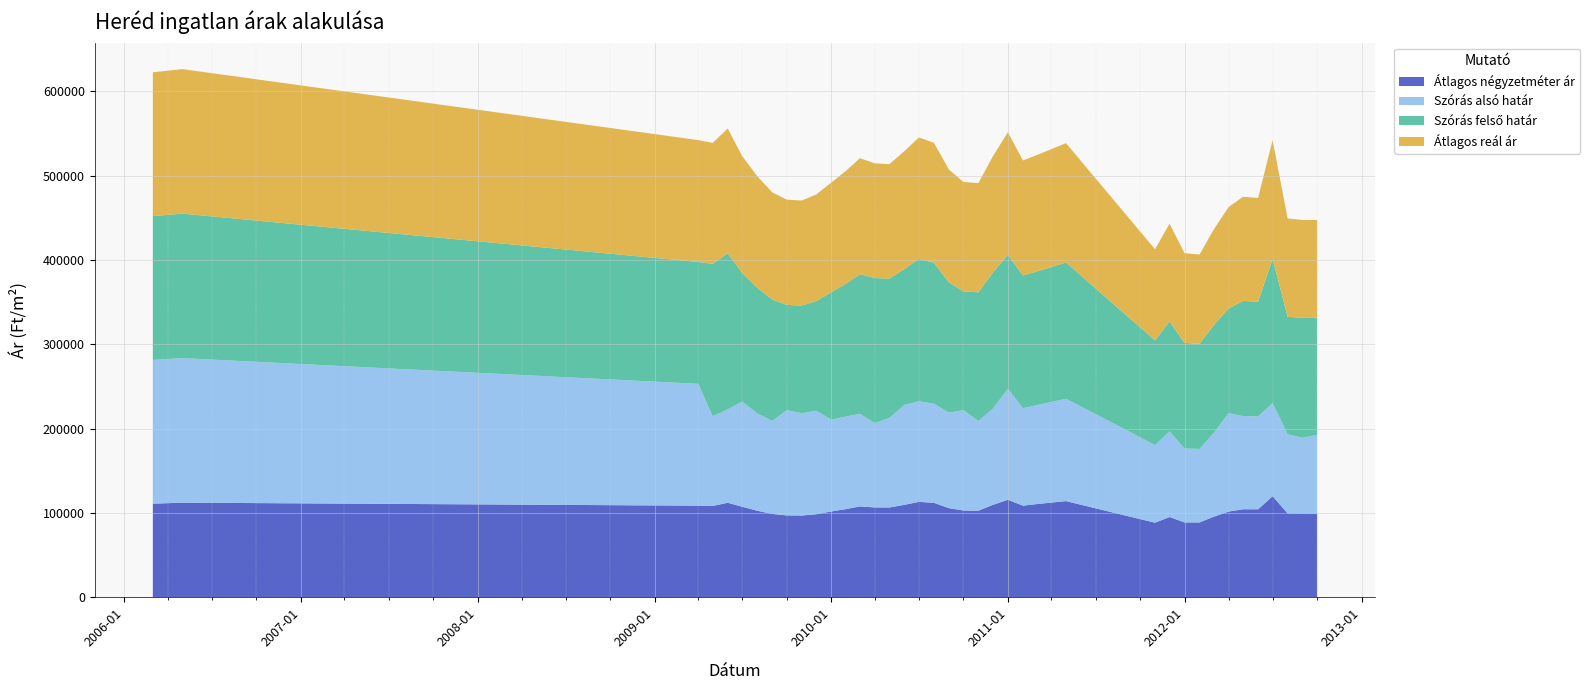

Reading left to right, extract all data points from this chart.

Átlagos négyzetméter ár: 111116	112331	108761	108432	112209	107474	102739	98962	97208	97089	98636	101874	104767	107856	106674	106584	109759	113240	112191	105808	103009	102876	109717	115716	108768	110614	114169	88557	95353	88904	88904	95571	101785	104514	104514	119979	99583	99479	99583
Szórás alsó határ: 170488	171343	144481	106313	110736	124701	115396	110239	124788	121277	122644	108893	109745	109782	99954	106200	118437	119193	117450	113199	119037	106286	114097	131698	115534	117214	121316	92056	101534	87675	87131	99204	116760	110453	109993	110418	93854	89758	93241
Szórás felső határ: 170488	171343	144481	180655	185078	152359	149072	143915	124788	127705	130086	151079	157765	165456	172032	165166	161093	168871	167128	154497	140687	152586	161441	158906	157310	158542	161628	124086	130300	125147	124603	127674	123902	136529	136069	171006	139296	142228	138683
Átlagos reál ár: 170488	171343	144481	143484	147907	138530	132234	127077	124788	124491	126365	129986	133755	137619	135993	135683	139765	144032	142289	133848	129862	129436	137769	145302	136422	137878	141472	108071	115917	106411	105867	113439	120331	123491	123031	140712	116575	115993	115962